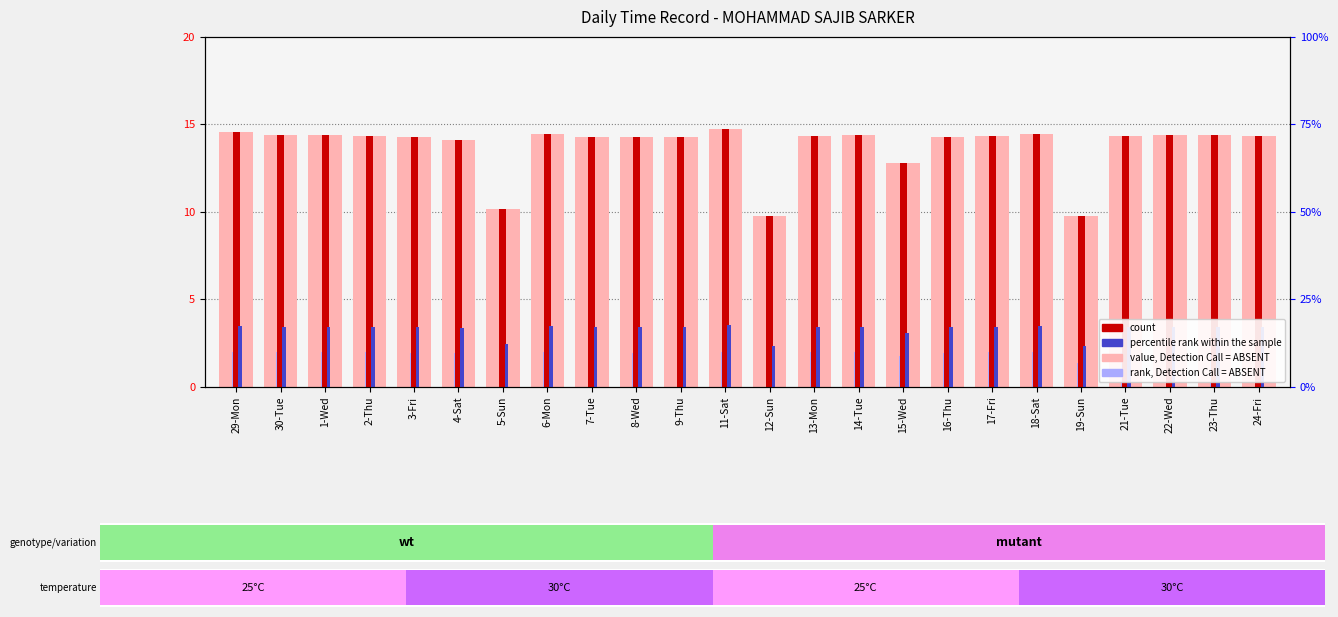

Is it true that rank, Detection Call = ABSENT equals 2.0 at 1-Wed?

True